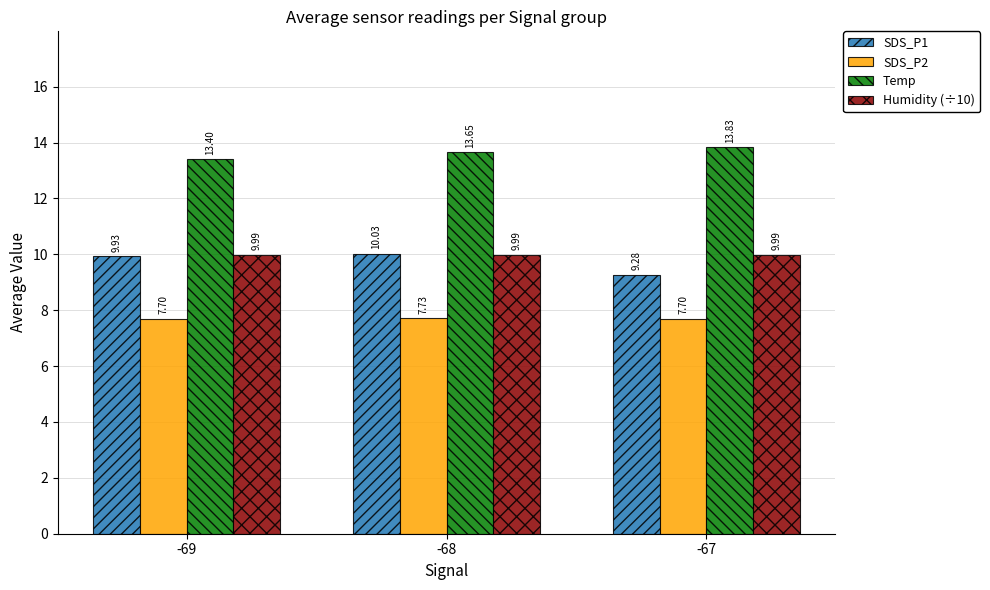

What is the difference between the Temp values at -69 and -67?

0.4